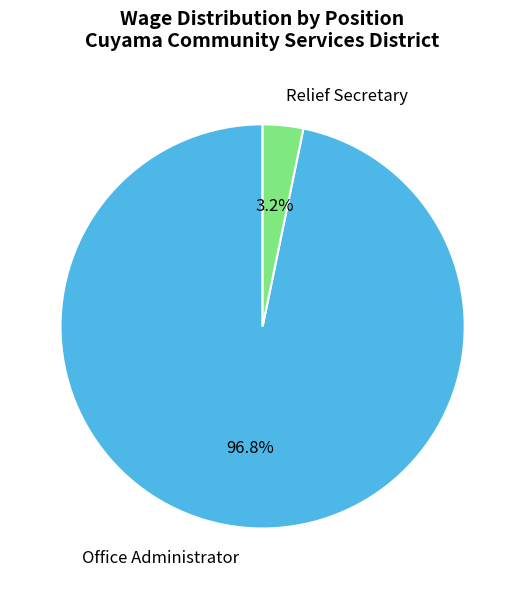

Count the number of slices in the pie.

2